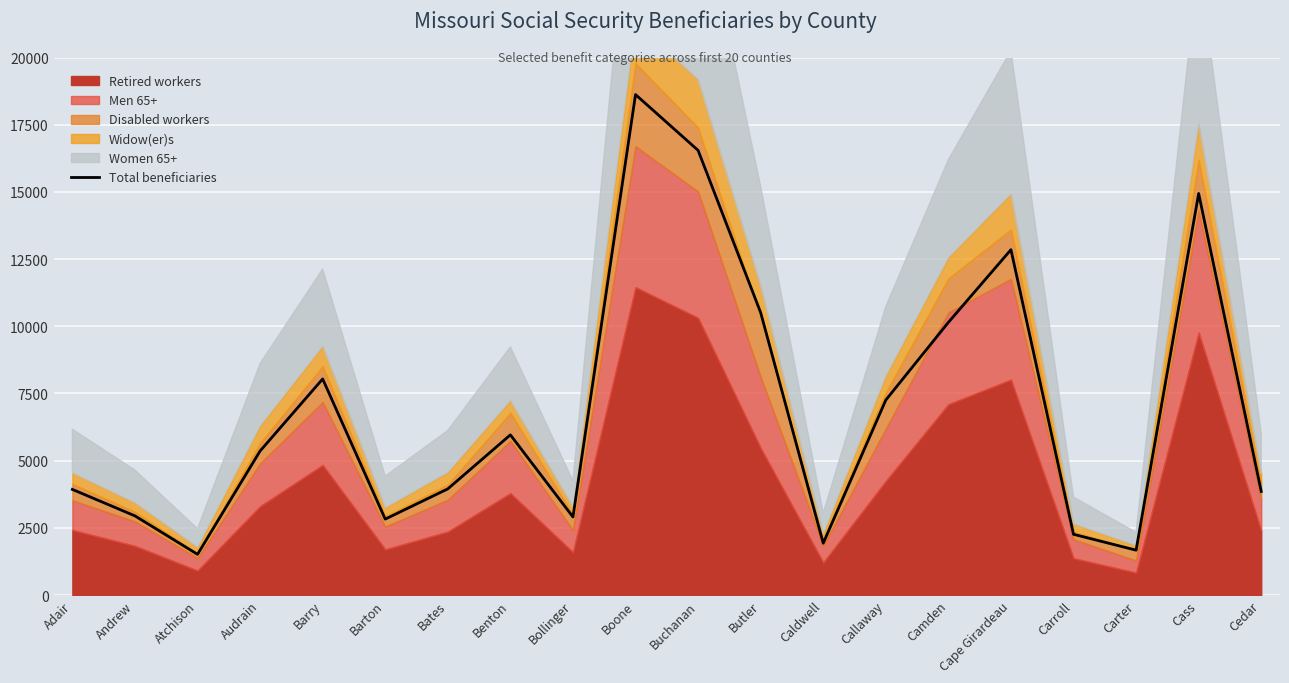

True or false: the data shows 468 at Carter.

False